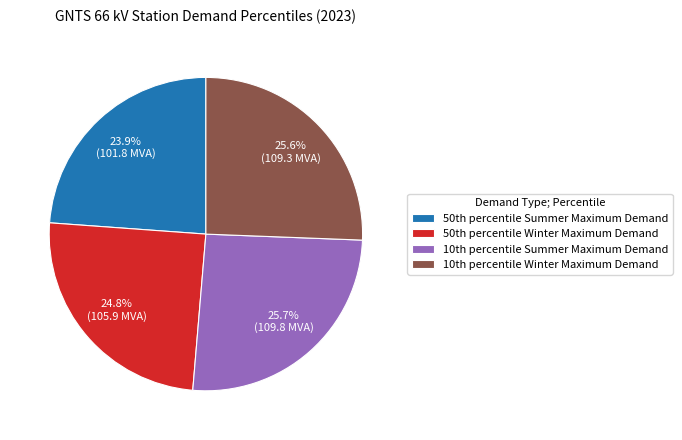

Which slice is the smallest?

50th percentile Summer Maximum Demand